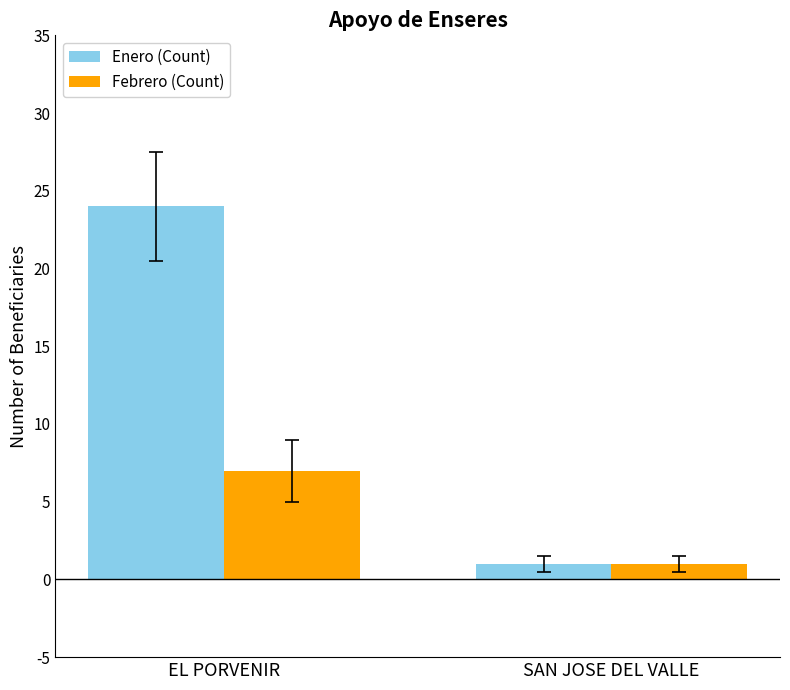

What is the maximum value for Febrero (Count)?

7